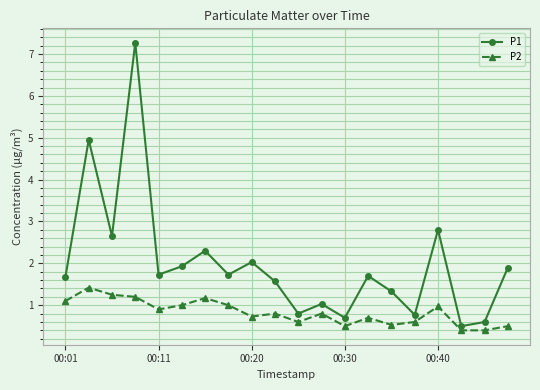

What is the smallest value displayed?

0.4